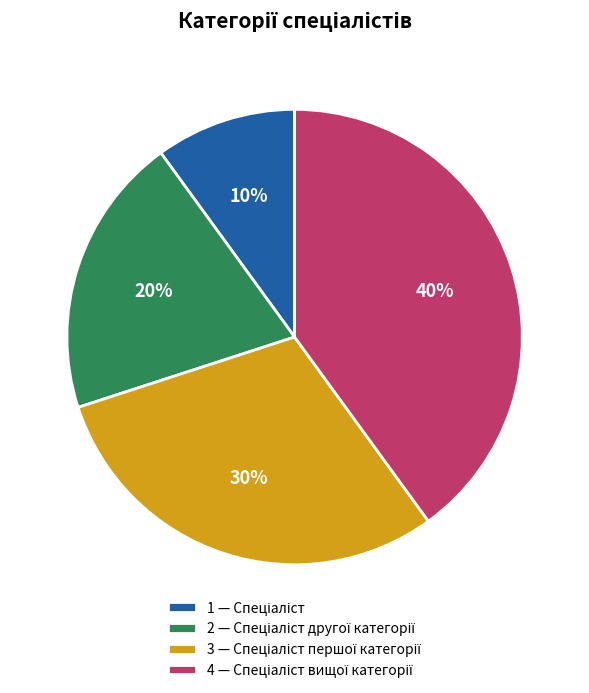

How many segments does this pie chart have?

4